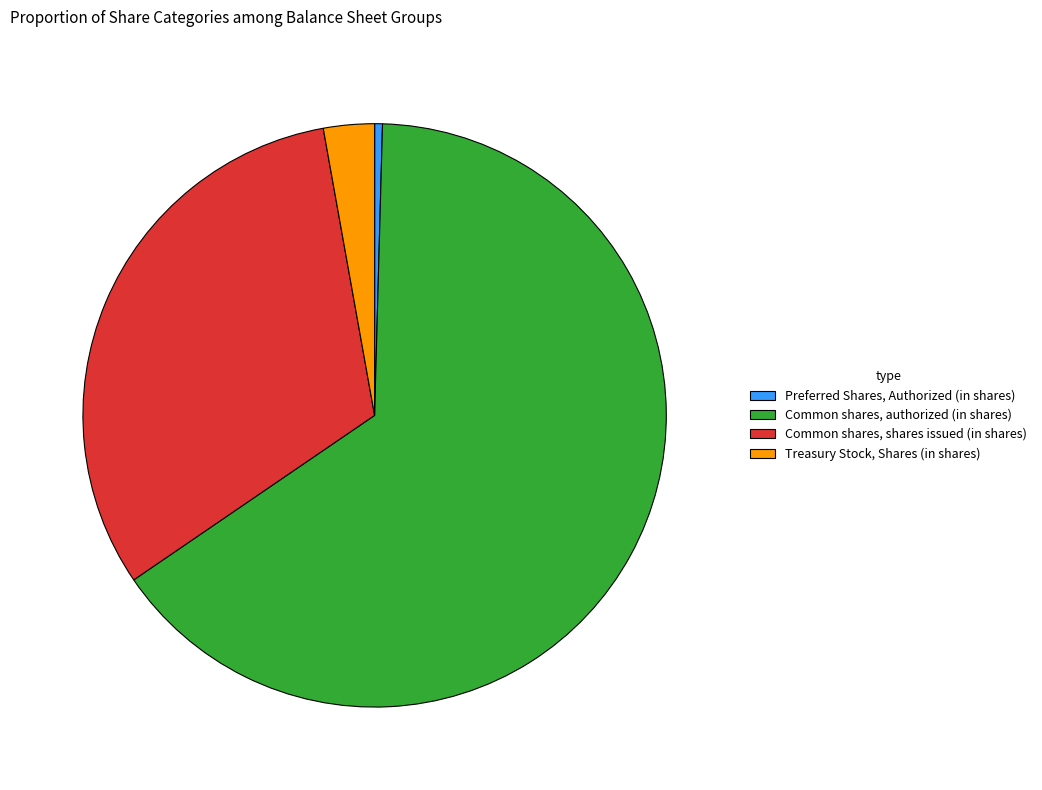

Which has a higher value, Common shares, shares issued (in shares) or Treasury Stock, Shares (in shares)?

Common shares, shares issued (in shares)